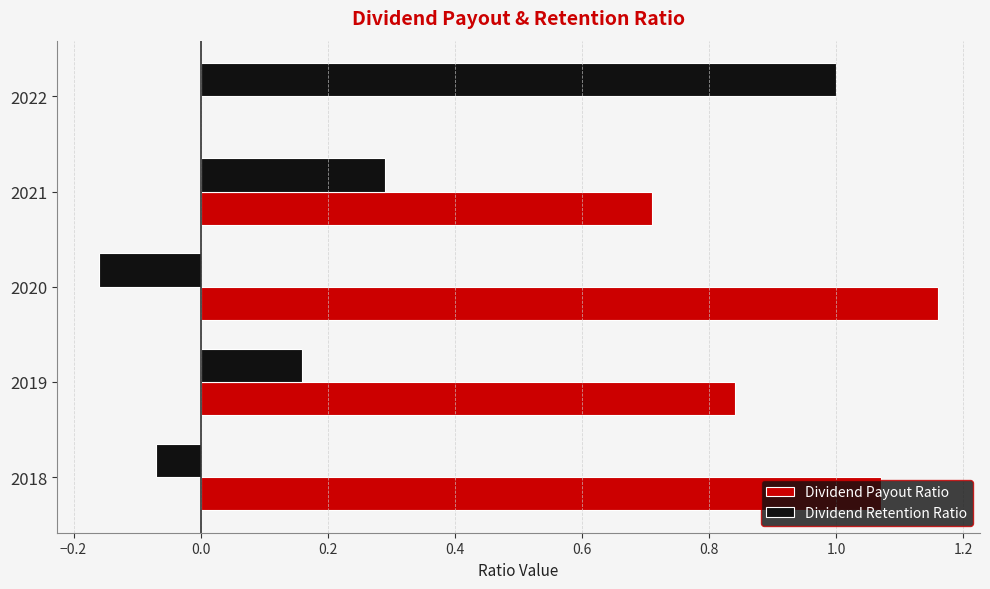

What is the total value across all series at 2021?

1.0